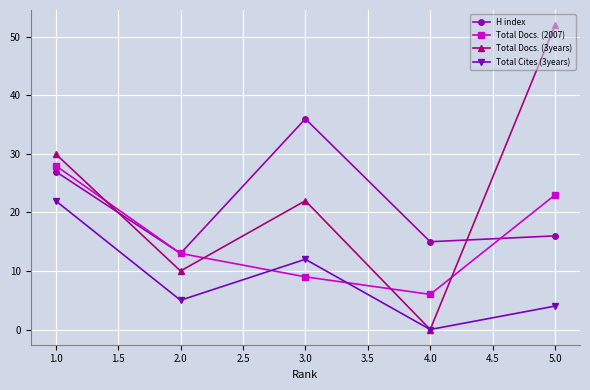

Which series has the largest range (max minus min)?

Total Docs. (3years)